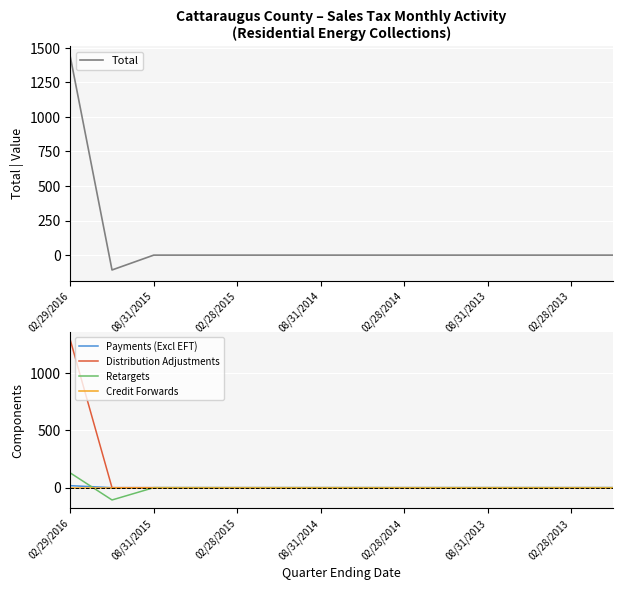

True or false: Retargets has a value of 0.0 at 13.

True